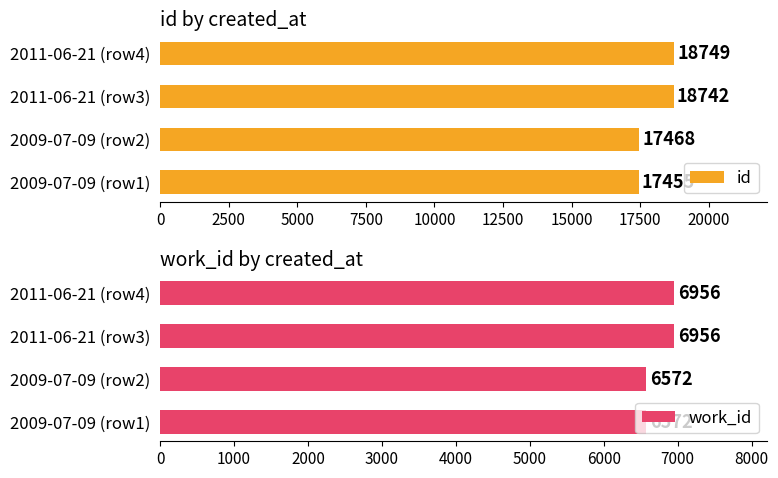

What is the average value of the id series?

18104